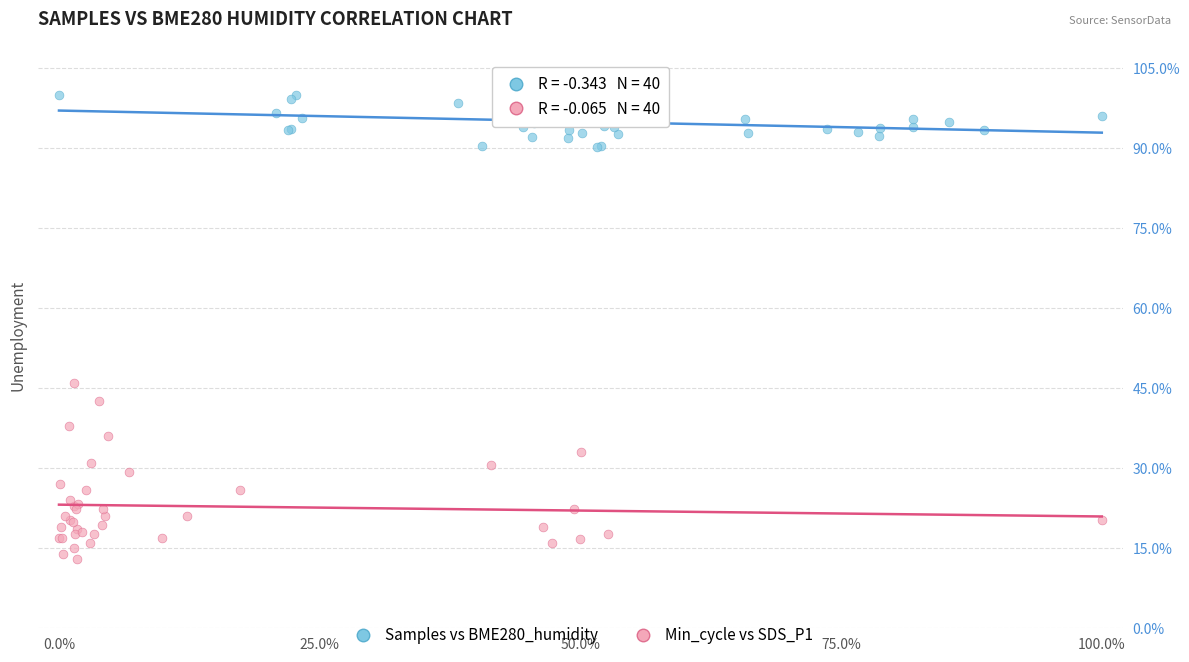

Which series reaches the maximum Y coordinate?

Samples vs BME280_humidity